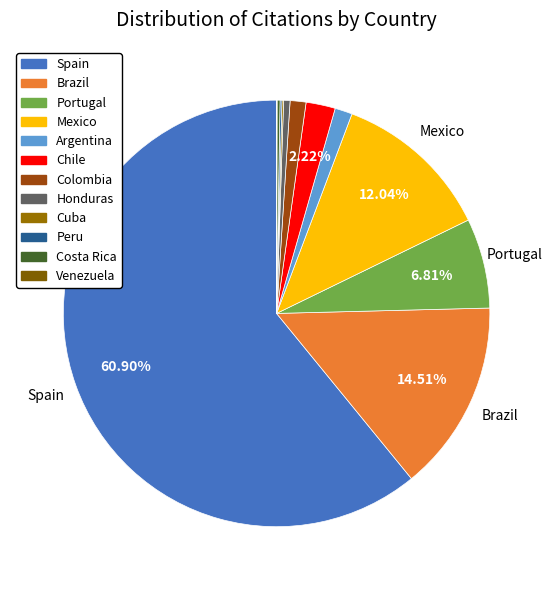

To the nearest percent, what percentage of the pie is Spain?

61%